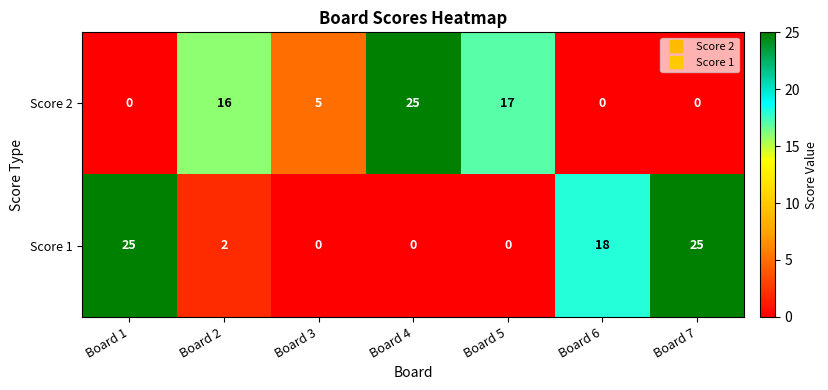

Rank the series at Board 4 from highest to lowest value.

Score 2, Score 1